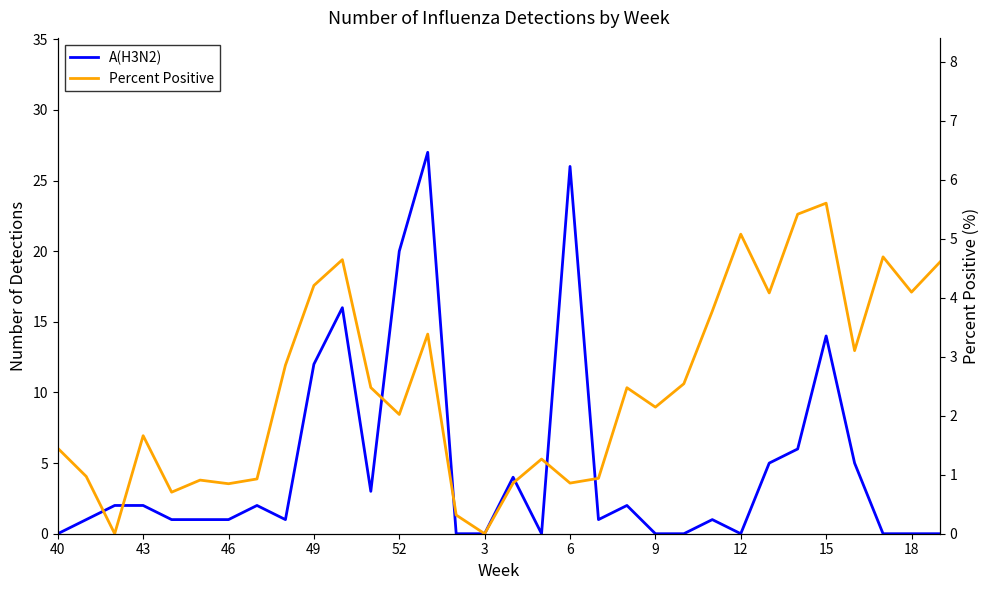

The value of Percent Positive at 12 is 1.2. True or false?

False